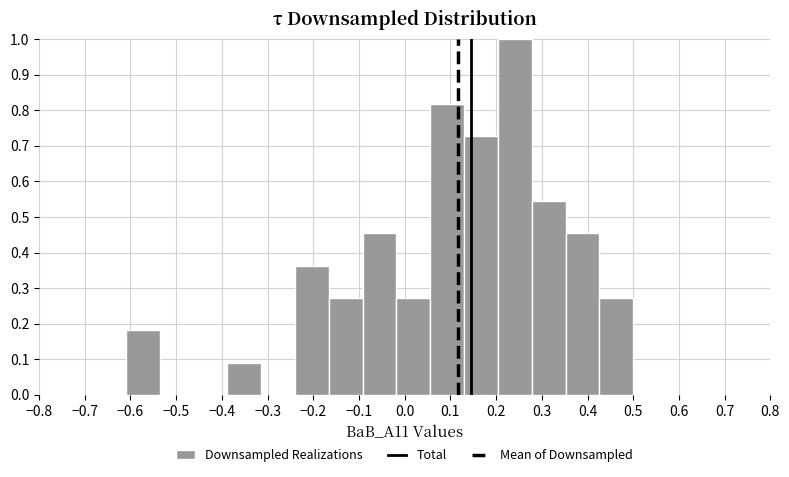

Reading left to right, transcribe this chart: for each bar, give the range it covers on the x-axis and its height. Neither the bar edges nor the heights are printed on the chart, so give them approximately, as read against the axes.

-0.610 to -0.536: 0.18
-0.536 to -0.462: 0
-0.462 to -0.388: 0
-0.388 to -0.314: 0.09
-0.314 to -0.240: 0
-0.240 to -0.166: 0.36
-0.166 to -0.092: 0.27
-0.092 to -0.018: 0.45
-0.018 to 0.056: 0.27
0.056 to 0.130: 0.82
0.130 to 0.204: 0.73
0.204 to 0.278: 1.00
0.278 to 0.352: 0.55
0.352 to 0.426: 0.45
0.426 to 0.500: 0.27